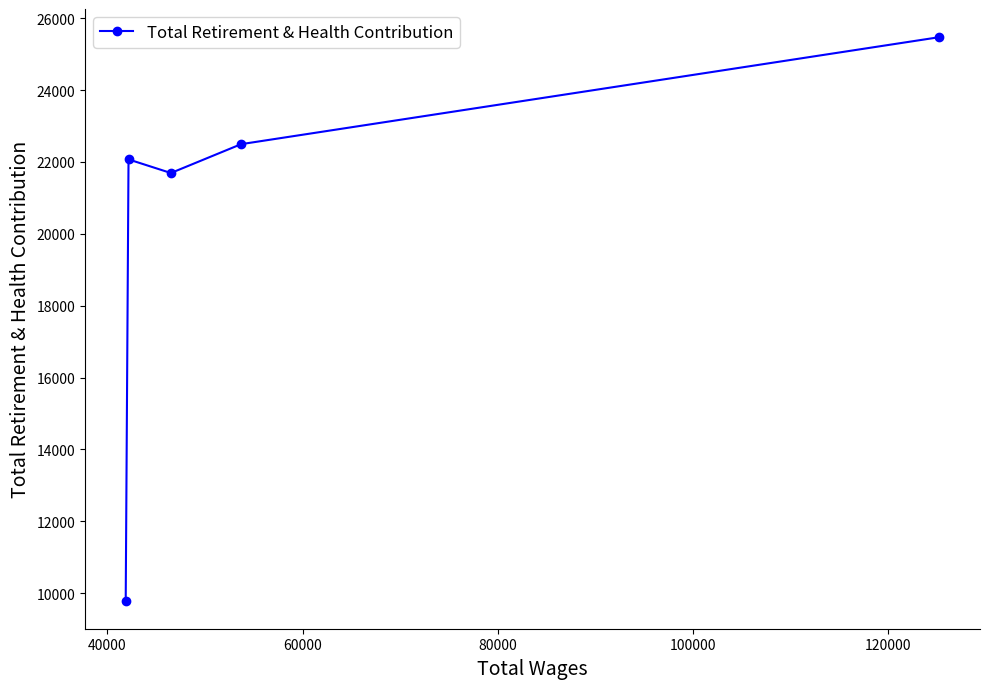

Reading left to right, list all the values displayed in this chart.

9795	22070	21691	22494	25471